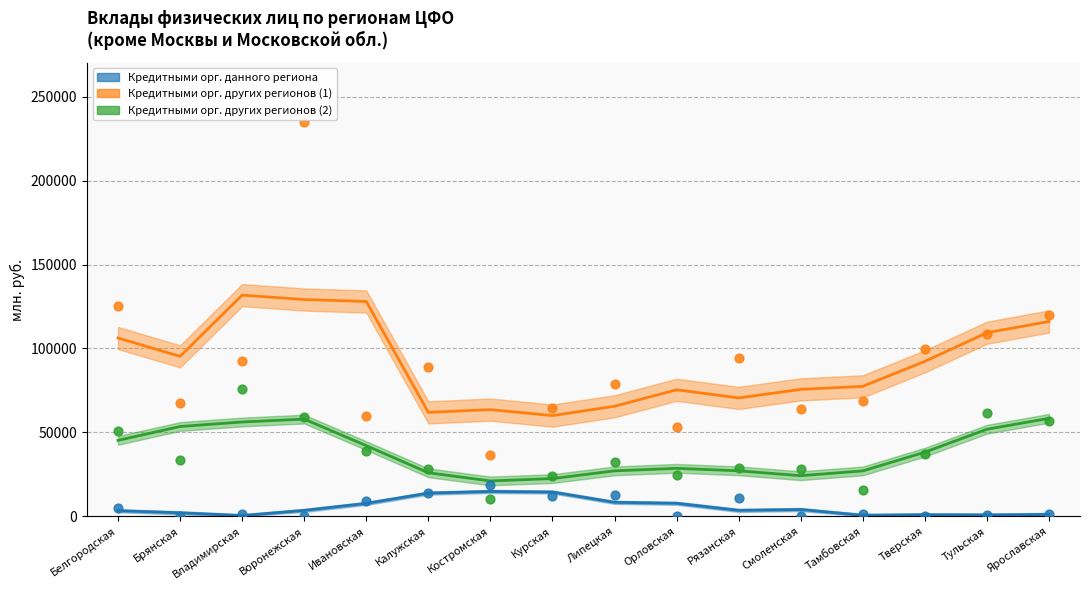

Which series contains the lowest Y value?

Кредитными орг. данного региона